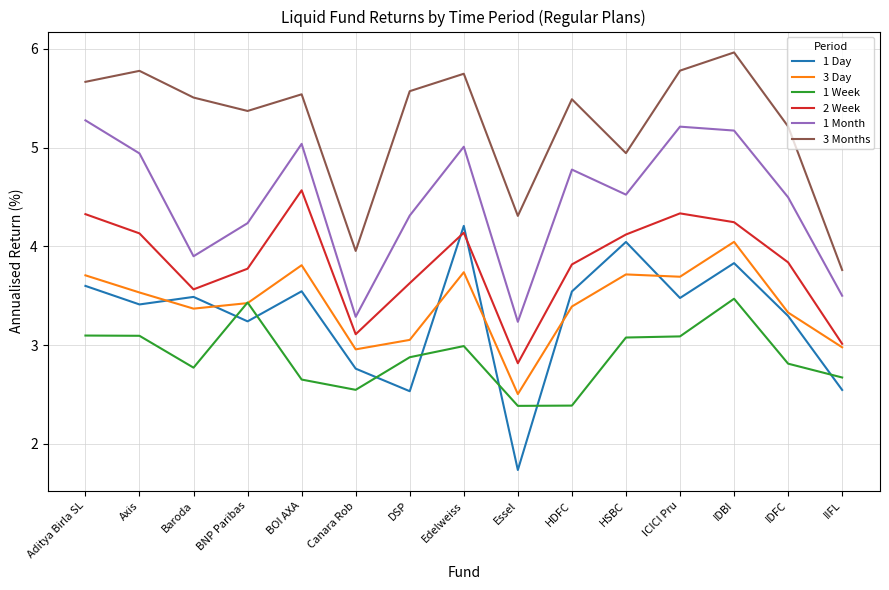

At which category does 1 Day reach its first local peak?

Baroda